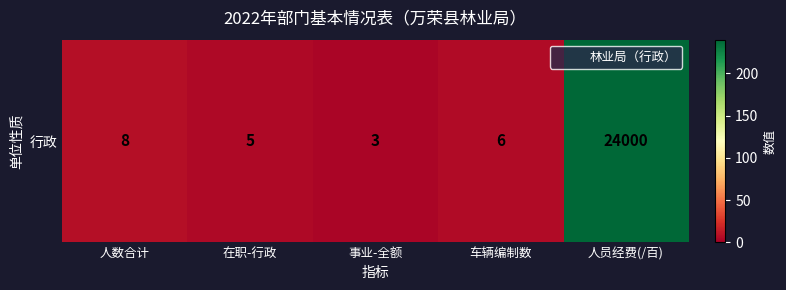

Reading left to right, what are all the values shown in this chart?

8	5	3	6	240